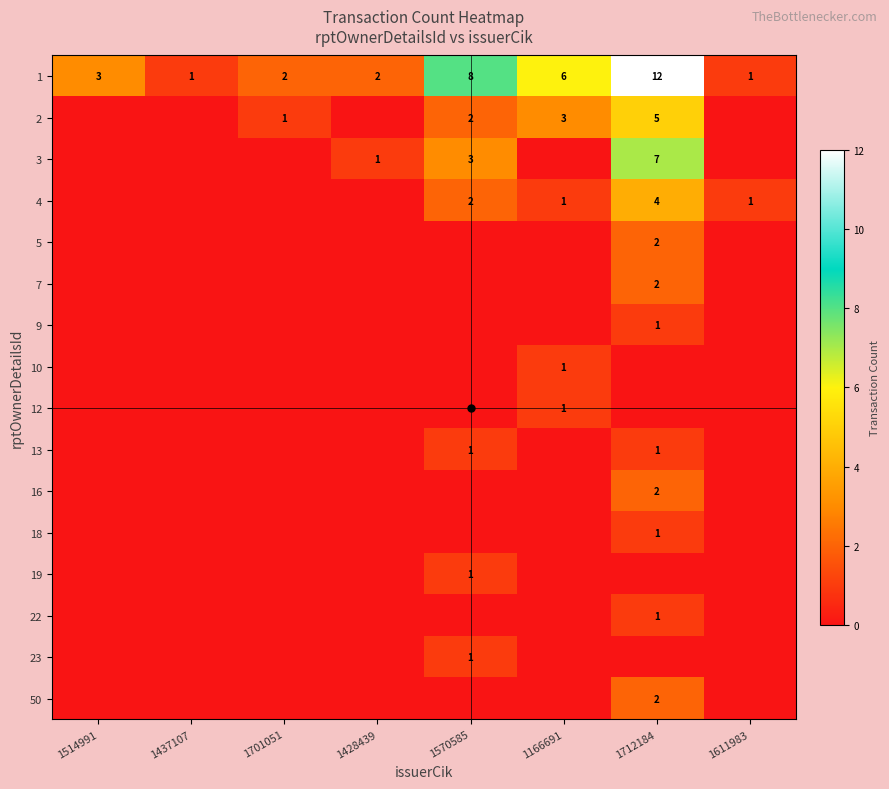

What is the sum of the 4 values at 1570585 and 1712184?

6